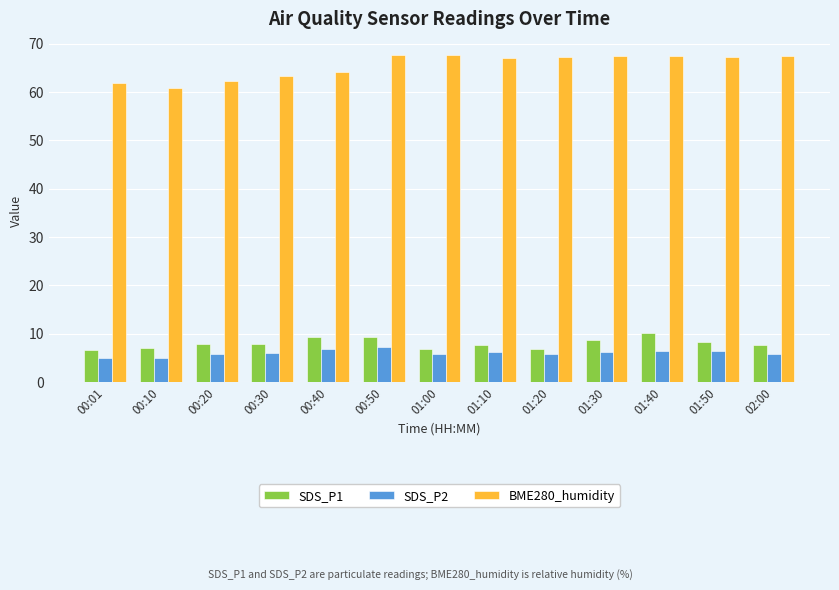

Does the chart contain any negative values?

No